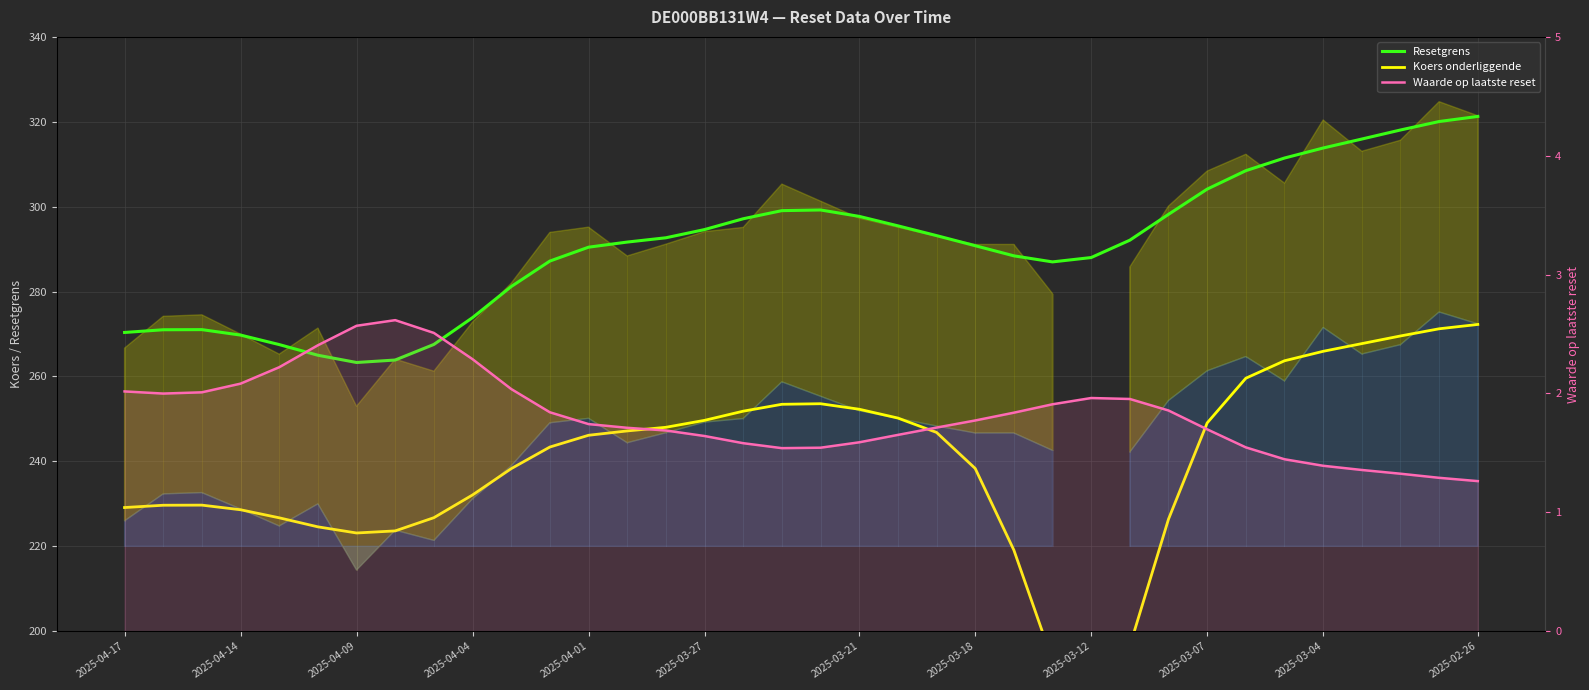

Is the value of Koers onderliggende at 2025-03-18 greater than the value of Resetgrens at 26?

No